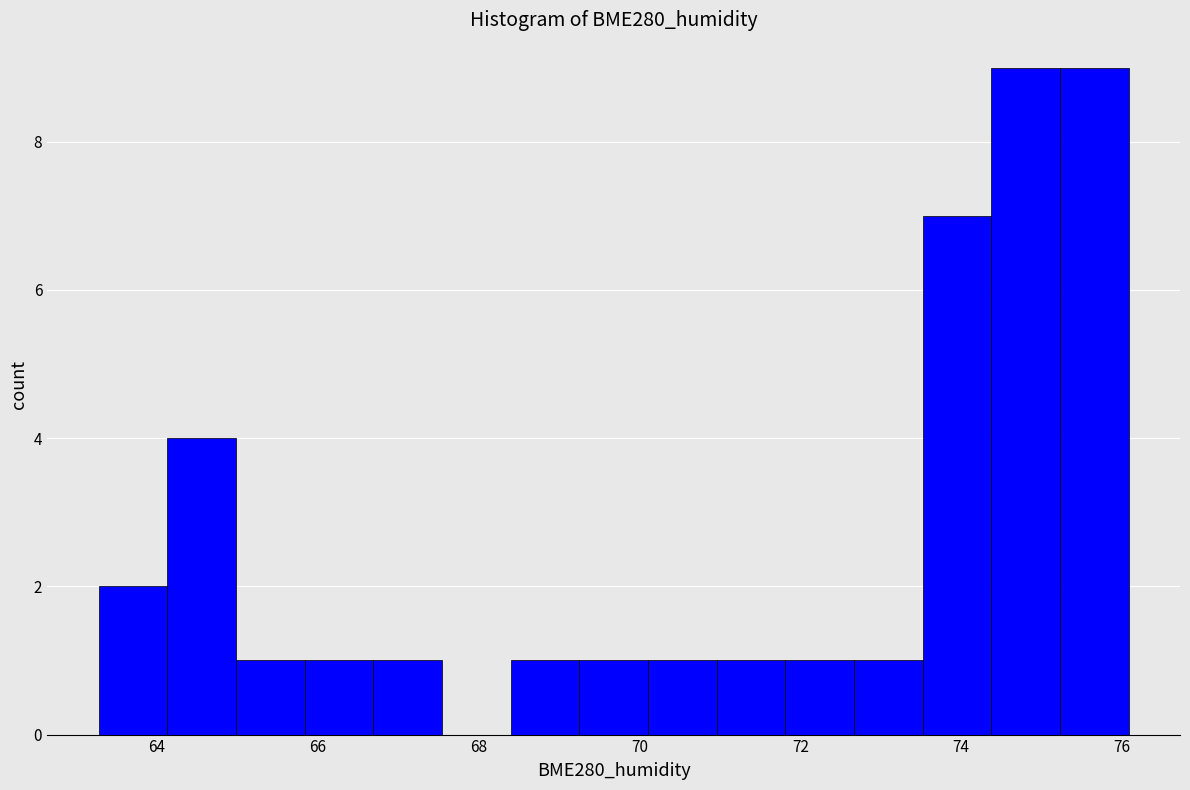

How tall is the bar that spans 73.6 to 74.4 on the x-axis? Neither the bar edges nor the heights are printed on the chart, so give them approximately, as read against the axes.

7